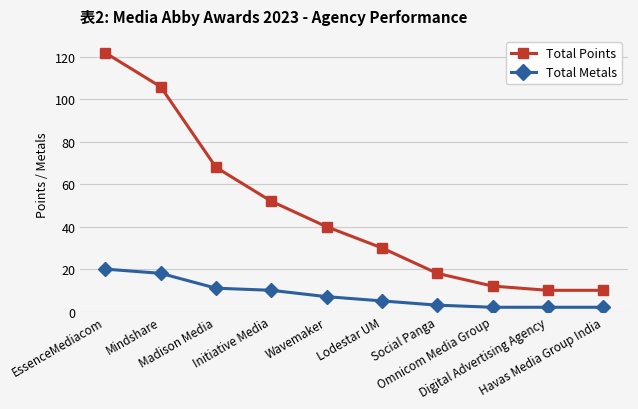

What is the label of the 3rd point from the left?

Madison Media